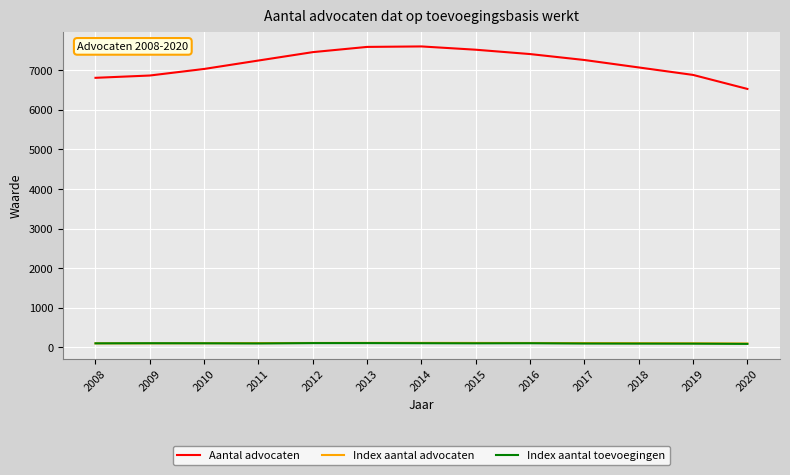

What is the smallest value displayed?

86.4